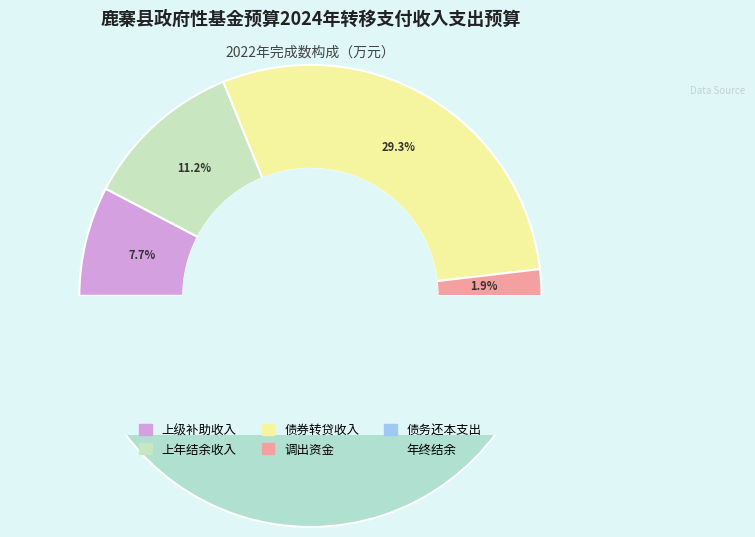

How many slices are in this pie chart?

6